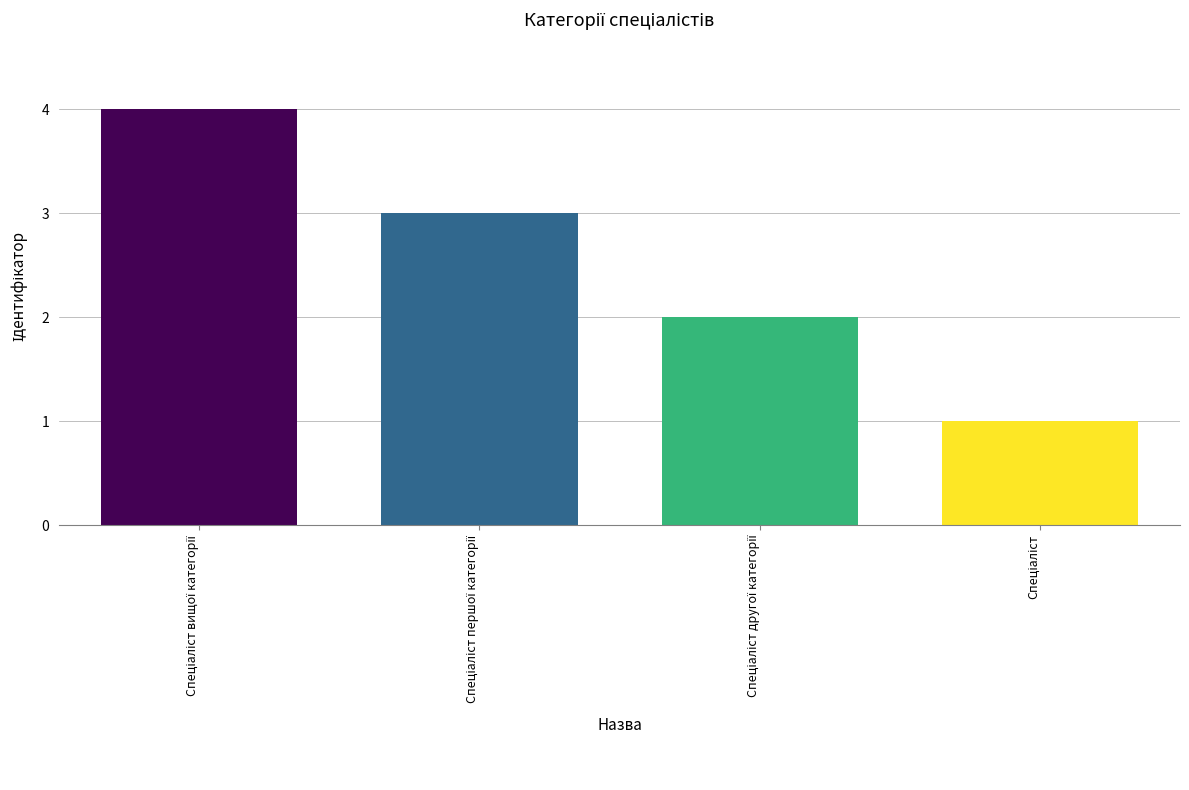

What is the difference between the maximum and minimum values?

3